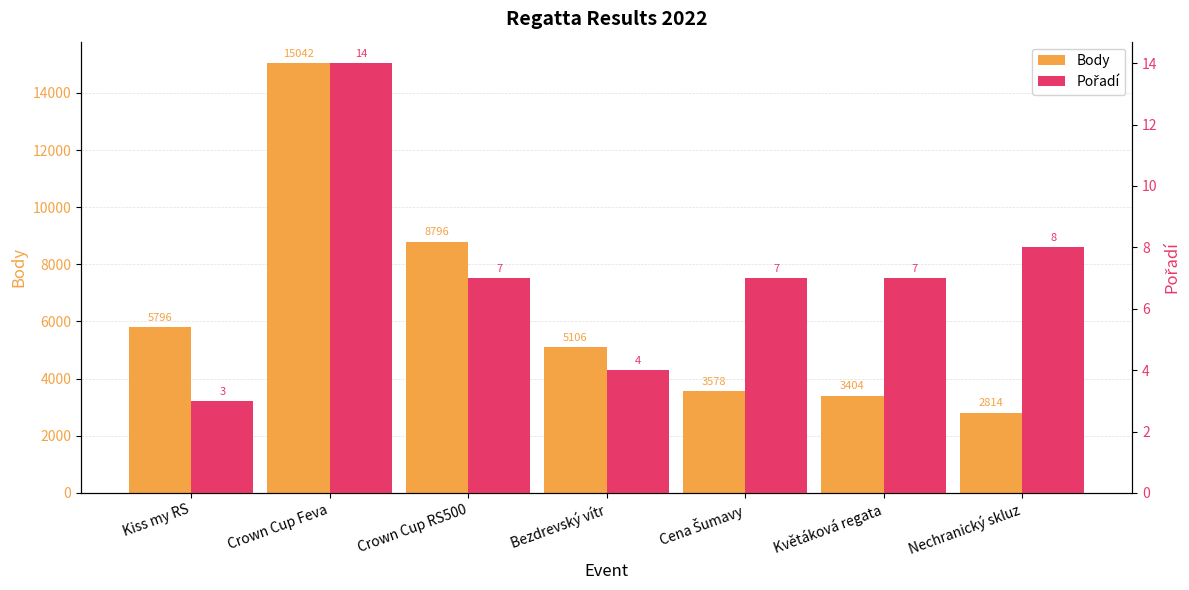

How many series are shown in this chart?

2